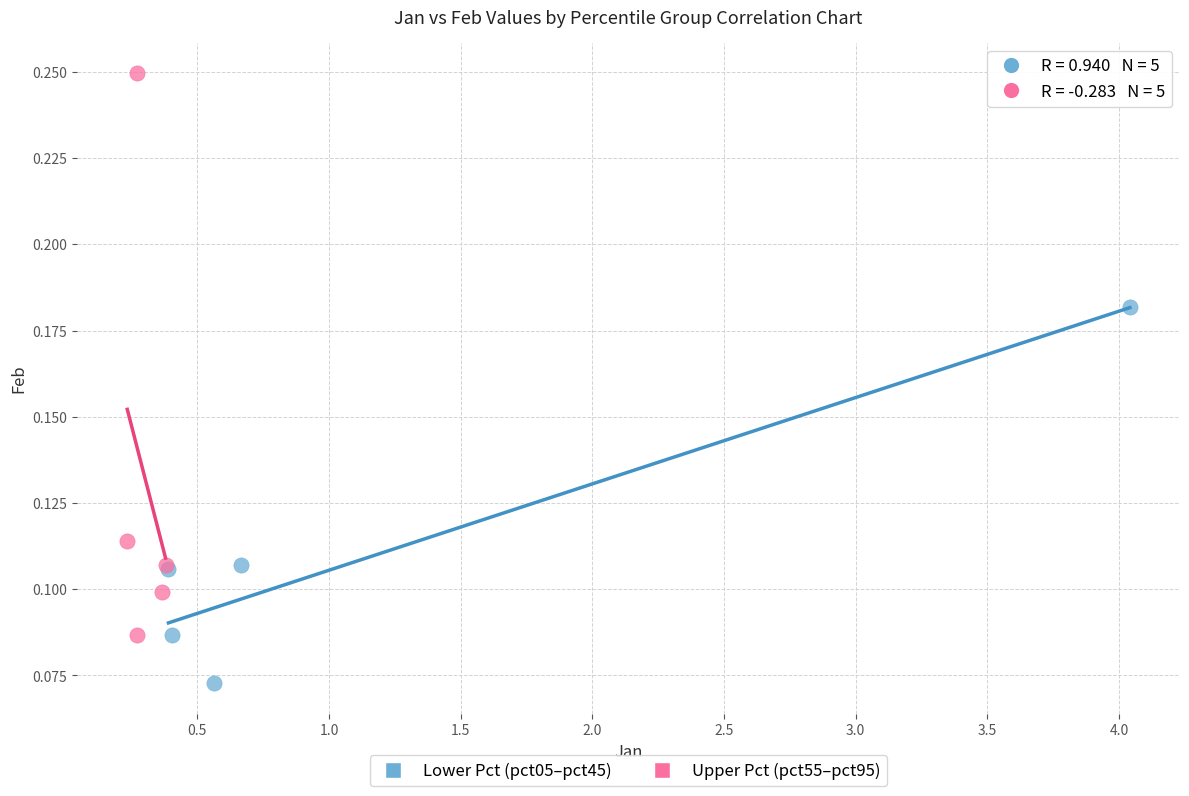

What are all the series names shown in the legend?

Lower Pct (pct05–pct45), Upper Pct (pct55–pct95)